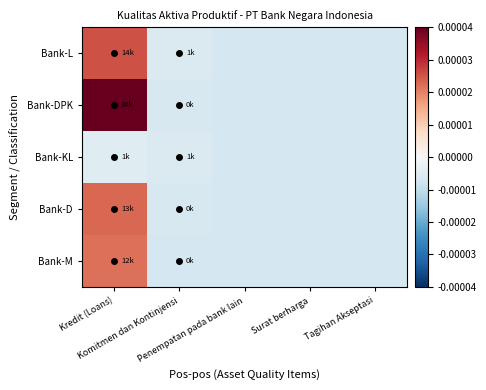

Which series has the widest spread of values?

Bank-DPK